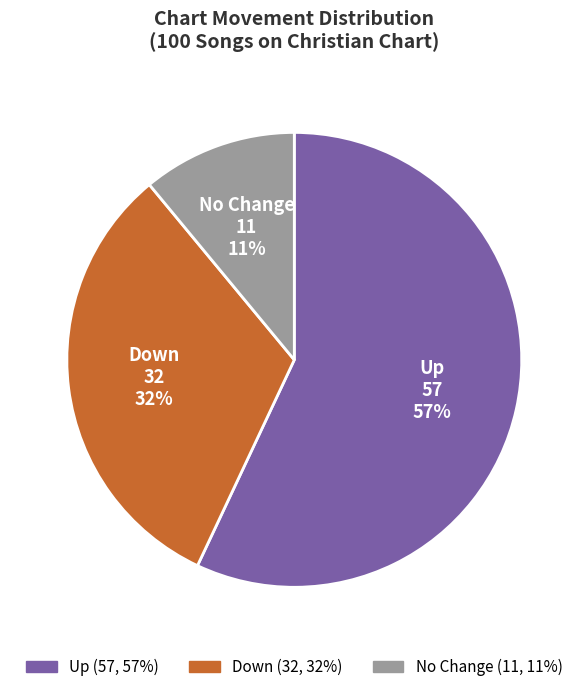

Is there a majority slice in this chart?

Yes